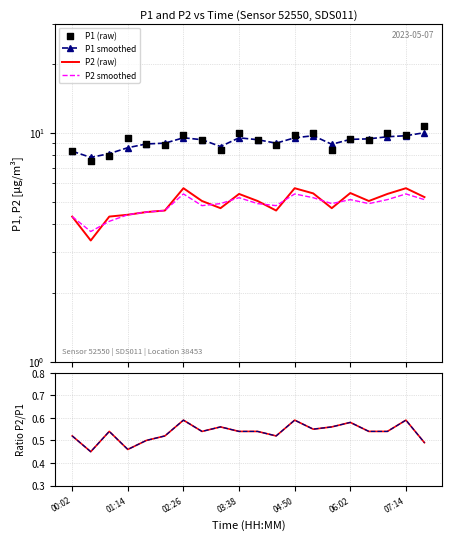

Is the value of P1 smoothed at 8 greater than the value of P2 smoothed at 04:50?

Yes